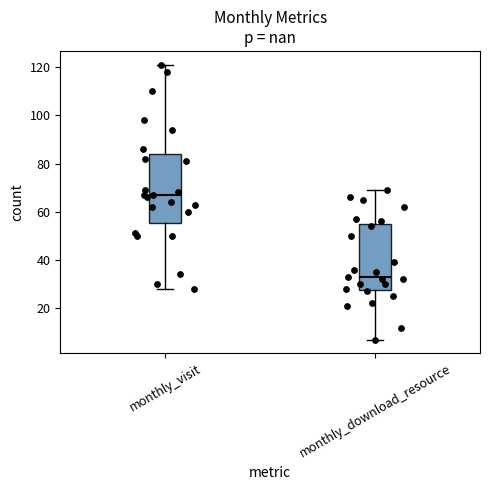

Which box's median line is the lowest?

monthly_download_resource